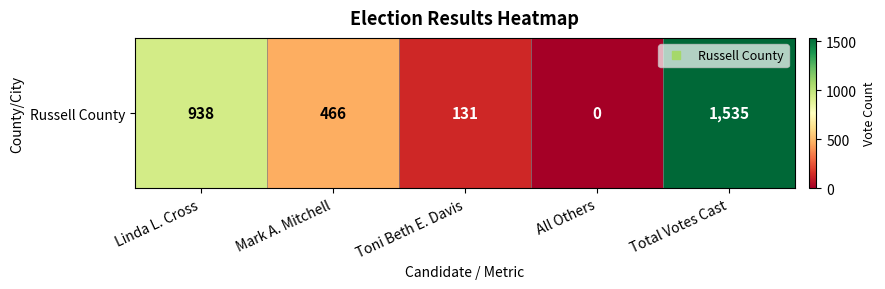

Which has a higher value, Mark A. Mitchell or Toni Beth E. Davis?

Mark A. Mitchell